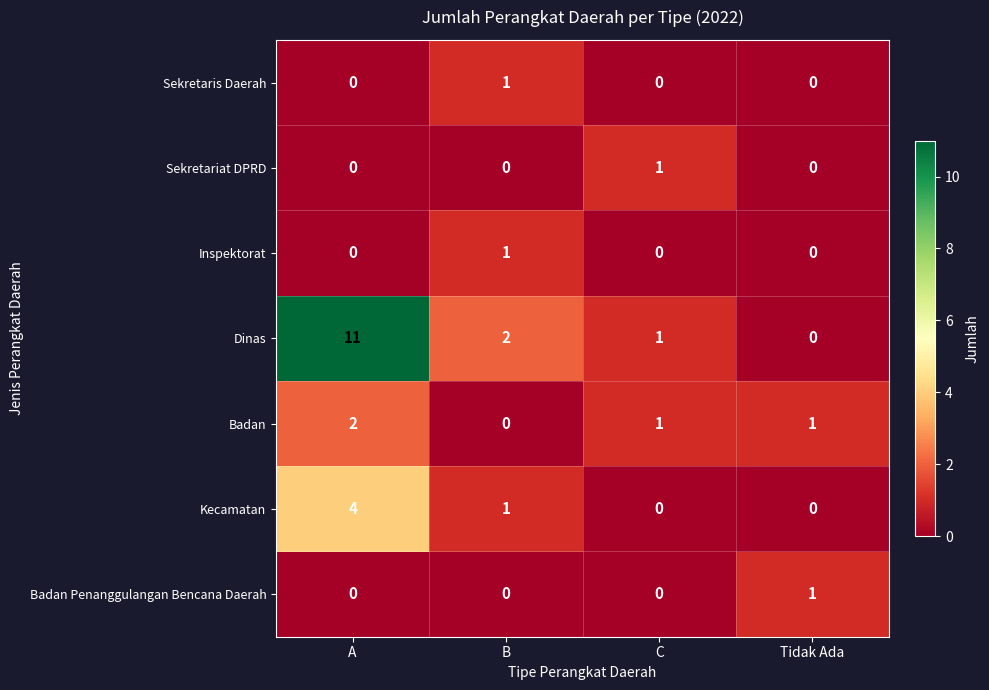

Reading right to left, list all the values displayed in this chart.

Sekretaris Daerah: 0	0	1	0
Sekretariat DPRD: 0	1	0	0
Inspektorat: 0	0	1	0
Dinas: 0	1	2	11
Badan: 1	1	0	2
Kecamatan: 0	0	1	4
Badan Penanggulangan Bencana Daerah: 1	0	0	0